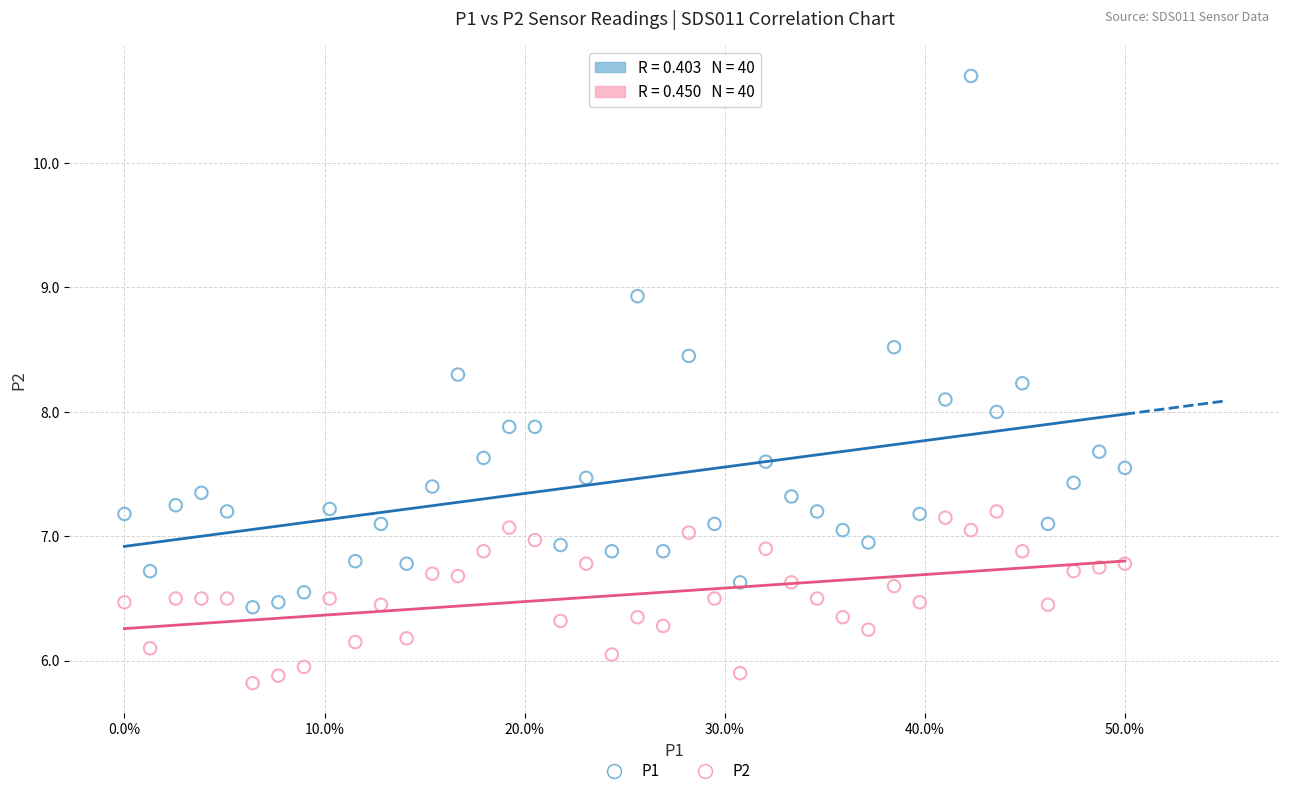

Which series reaches the minimum Y coordinate?

P2